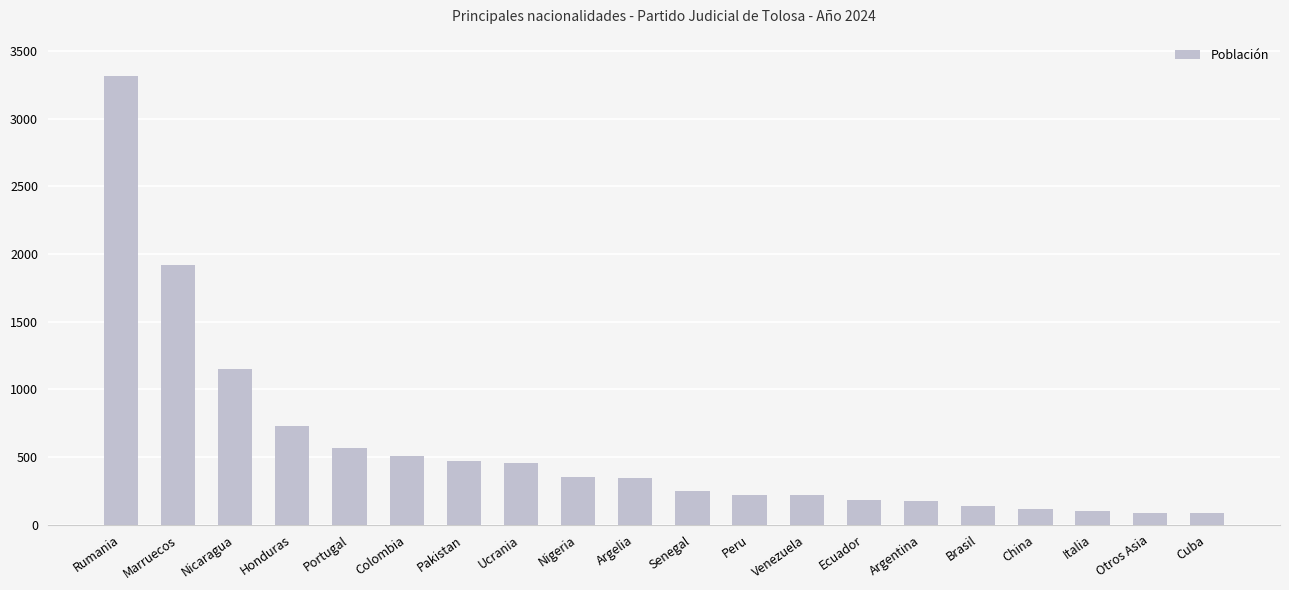

True or false: the data shows 5206 at Rumania.

False